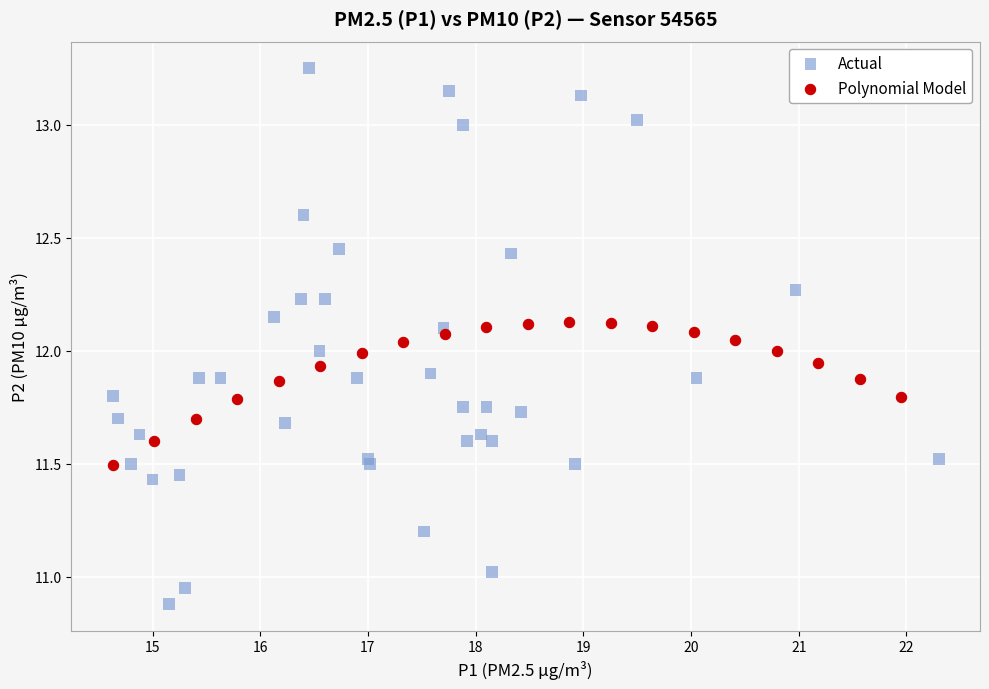

Which series reaches the minimum Y coordinate?

Actual